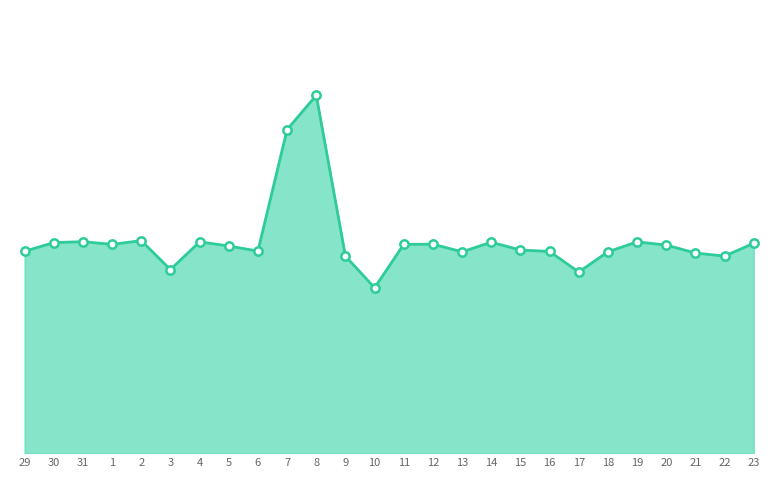

Is this an area chart (filled region under the line)?

Yes